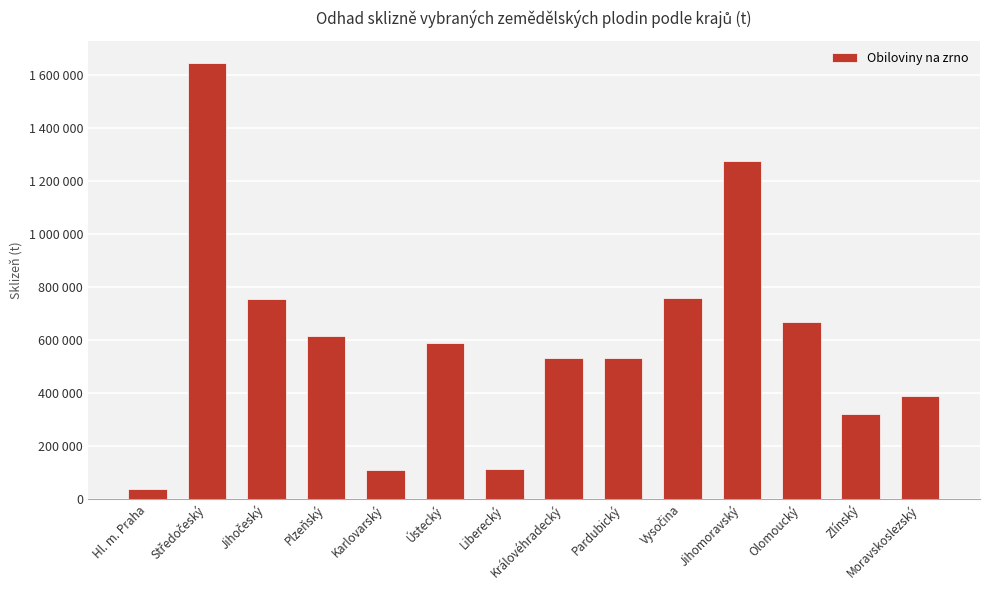

How many data points are above 589257?

7